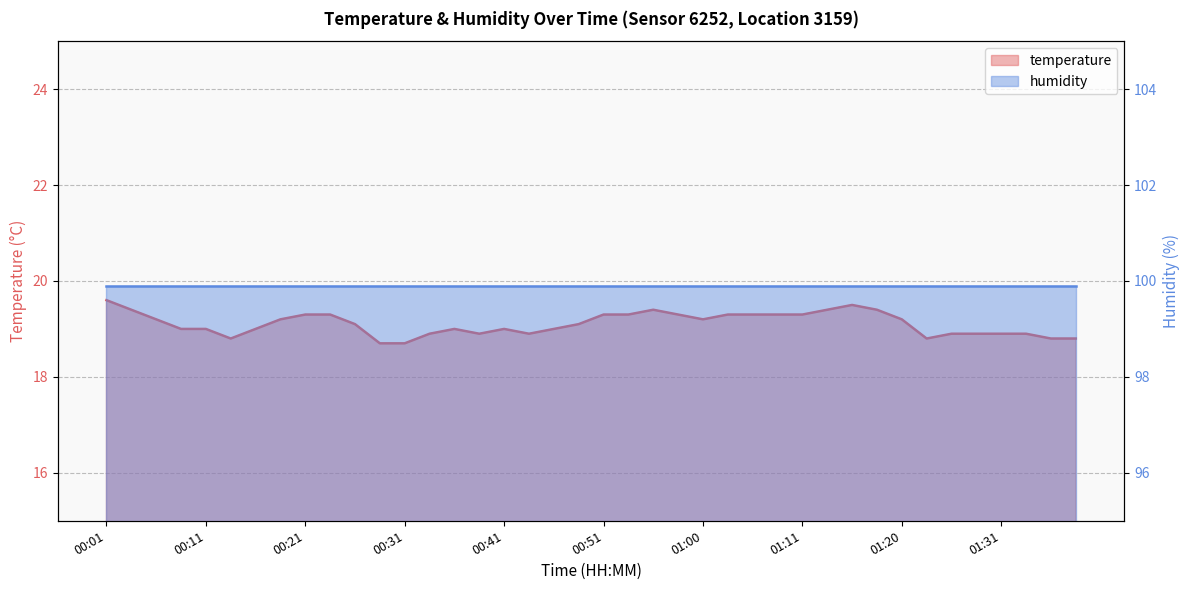

List the labels in order of value, smallest first.

00:28, 00:31, 00:14, 01:23, 01:36, 01:38, 00:33, 00:38, 00:43, 01:25, 01:28, 01:31, 01:33, 00:09, 00:11, 00:16, 00:36, 00:41, 00:46, 00:26, 00:48, 00:06, 00:19, 01:00, 01:20, 00:21, 00:24, 00:51, 00:53, 00:58, 01:03, 01:05, 01:08, 01:11, 00:04, 00:55, 01:13, 01:18, 01:15, 00:01